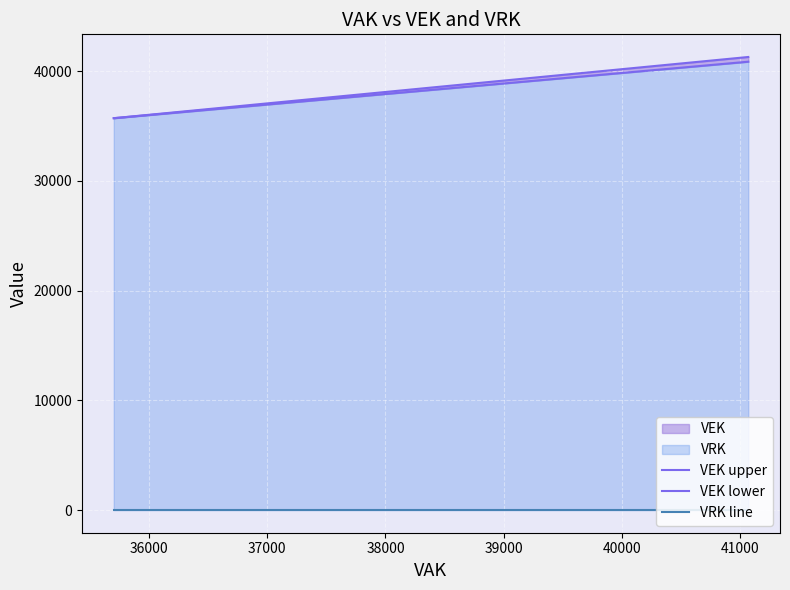

Reading right to left, transcribe all the data shown in this chart.

VEK upper: 41280.5	40506.7	39618.6	36896.9	36758.6	36511.0	36502.7	36233.4	36060.7	36020.2	35875.6	35835.0	35704.0
VEK lower: 40851.5	40137.3	39317.4	36805.1	36677.4	36449.0	36441.3	36192.6	36033.3	35995.8	35862.4	35825.0	35704.0
VRK line: 0.0	0.0	0.0	0.0	0.0	0.0	0.0	0.0	0.0	0.0	0.0	0.0	0.0